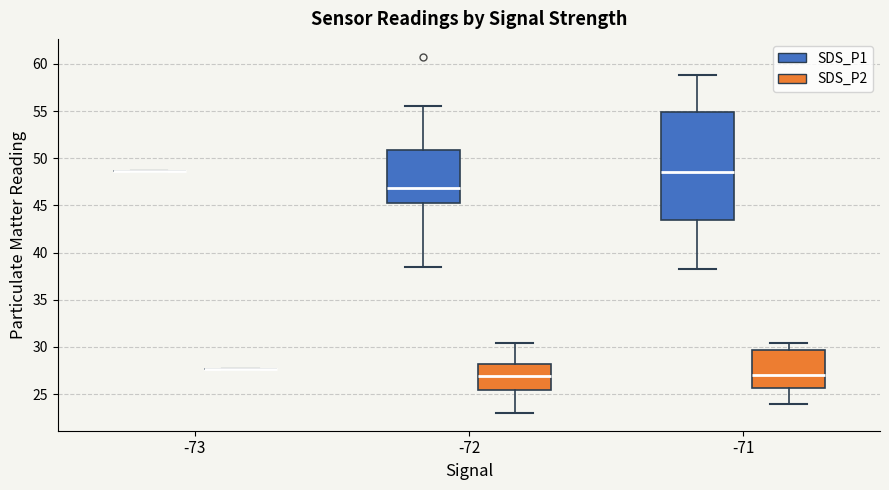

Comparing the boxes themselves (not the whiskers), which one is the tallest?

-71 (SDS_P1)